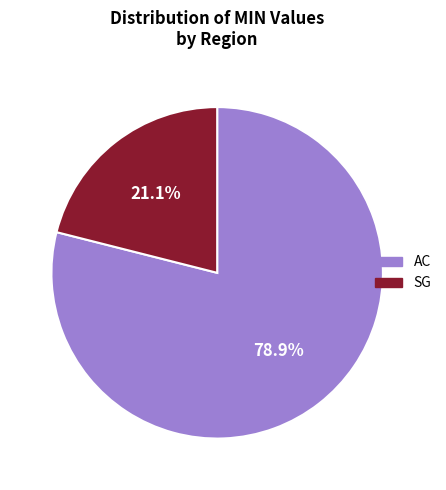

Combined, do AC and SG account for over 50%?

Yes